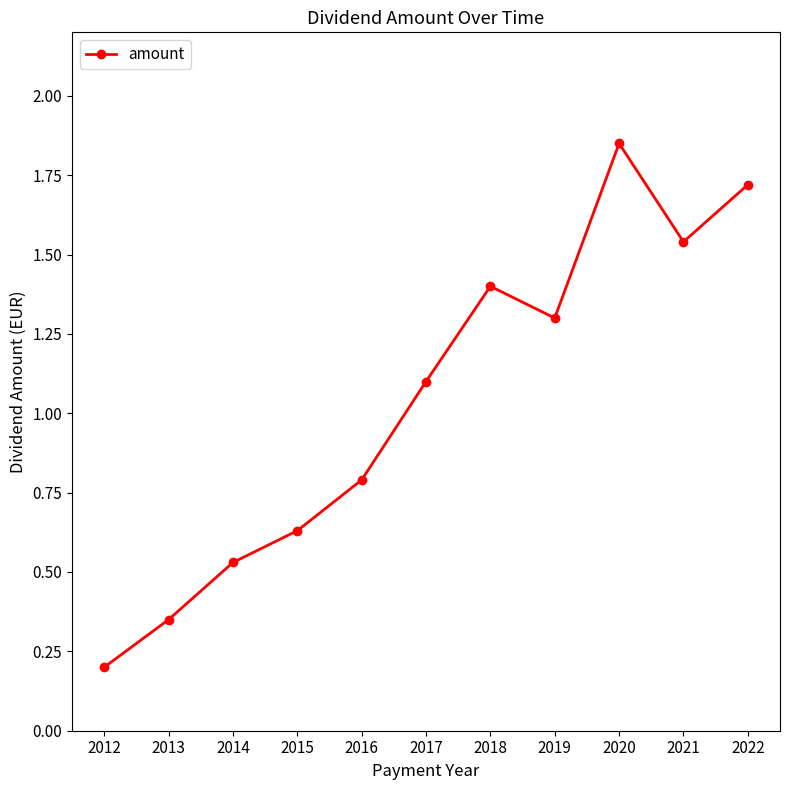

At which category does the data reach its first local valley?

2019